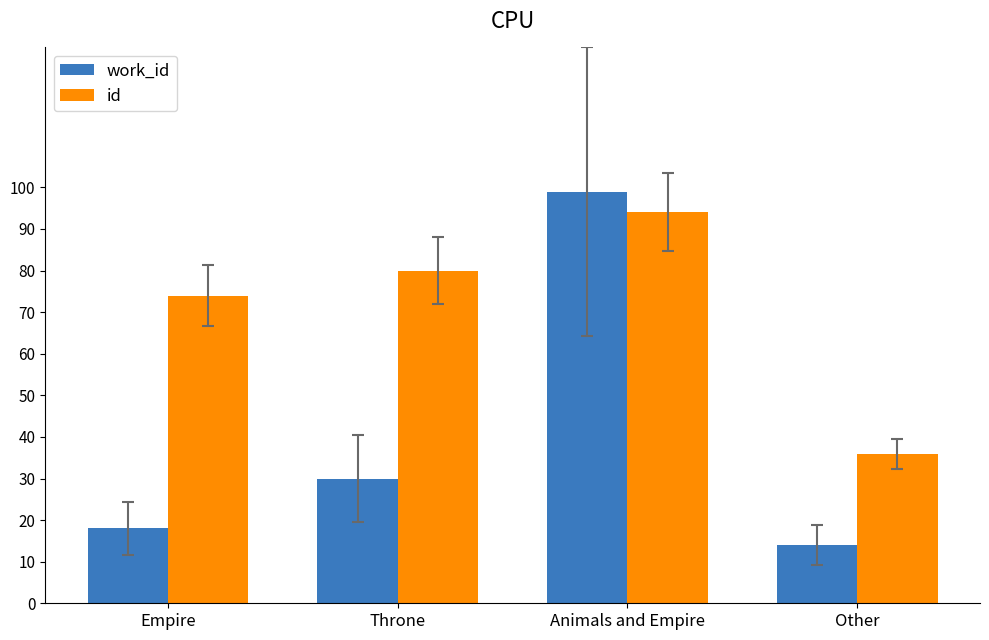

What is the difference between the work_id values at Throne and Empire?

12